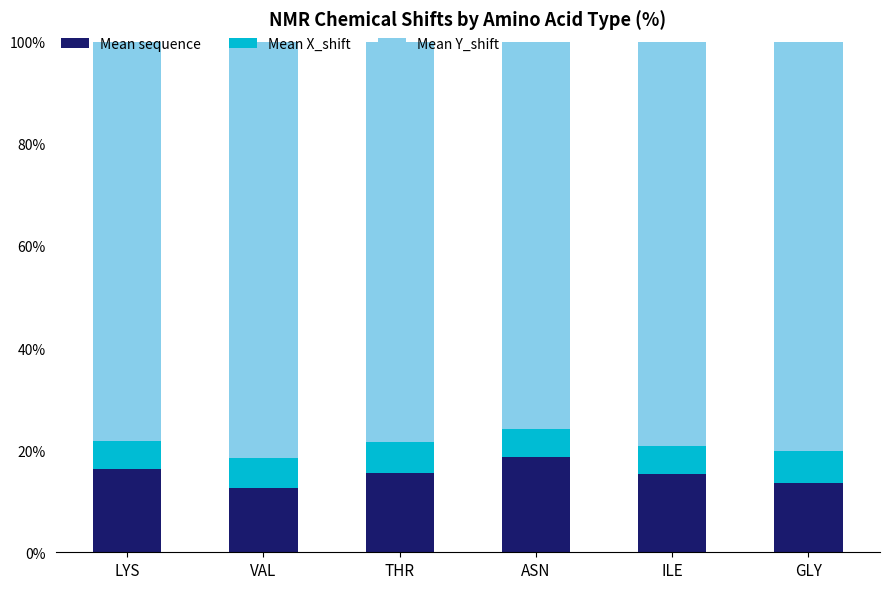

How many bars are there in total?

6